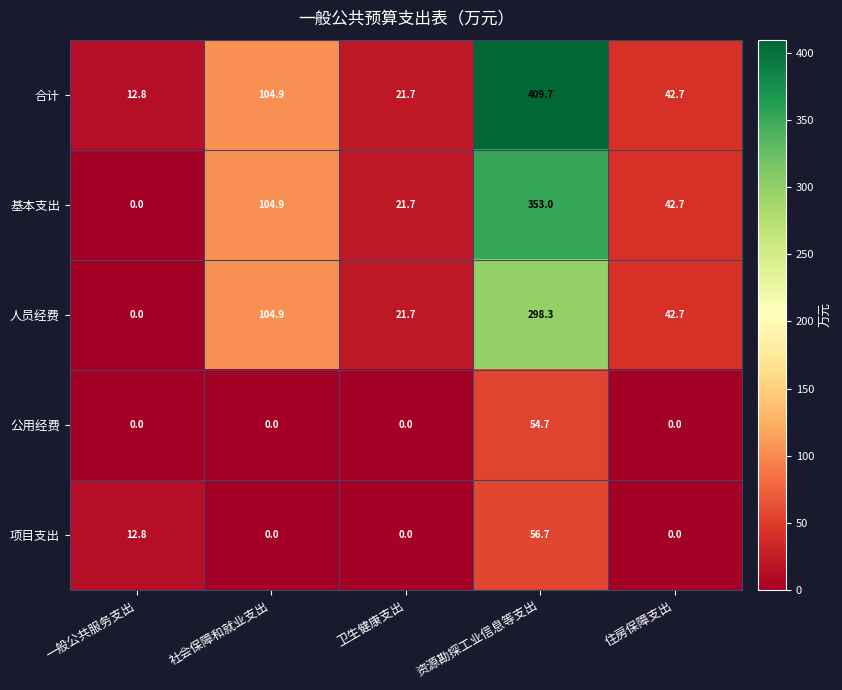

What is the difference between the maximum and minimum values in the 合计 series?

396.9